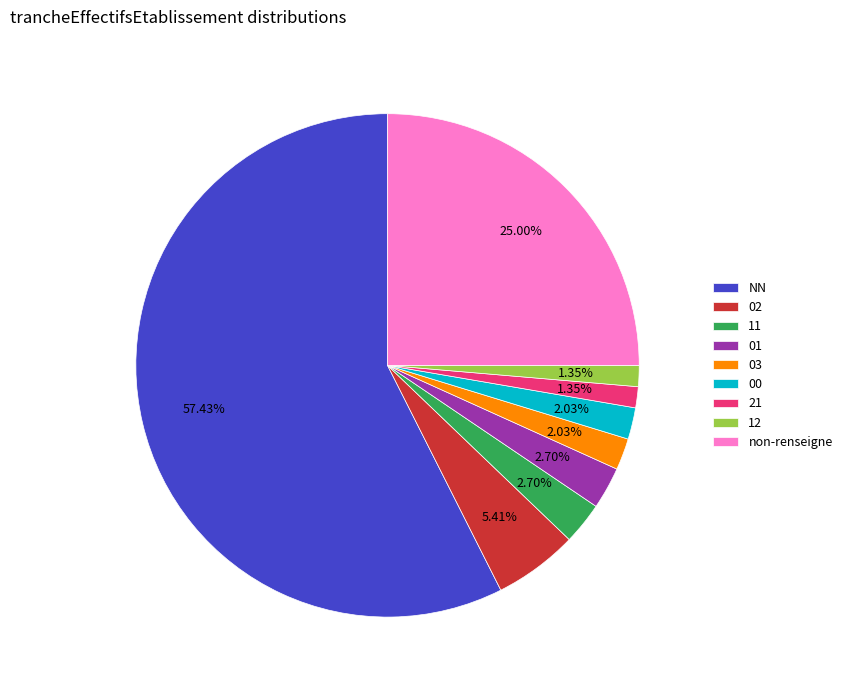

Approximately how many times larger is the value at 12 compared to 00?

0.7